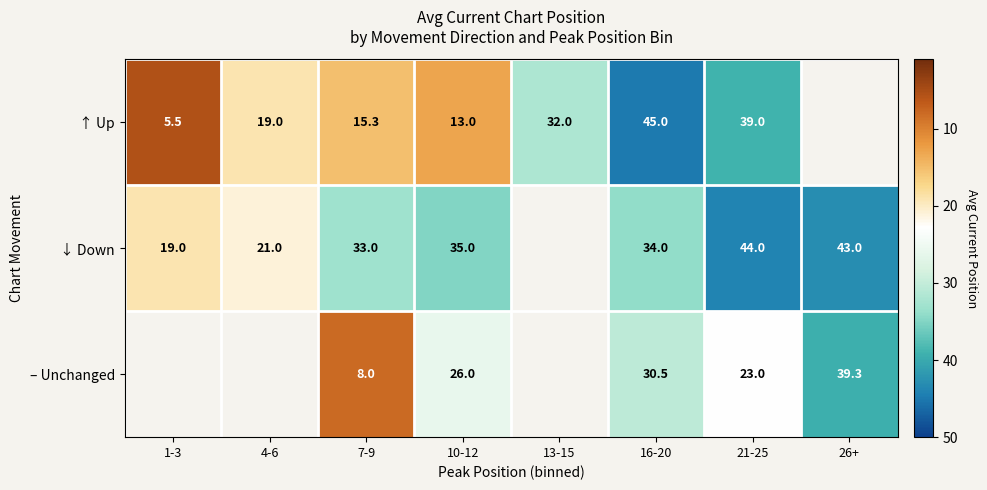

What is the difference between the ↑ Up values at 4-6 and 10-12?

6.0